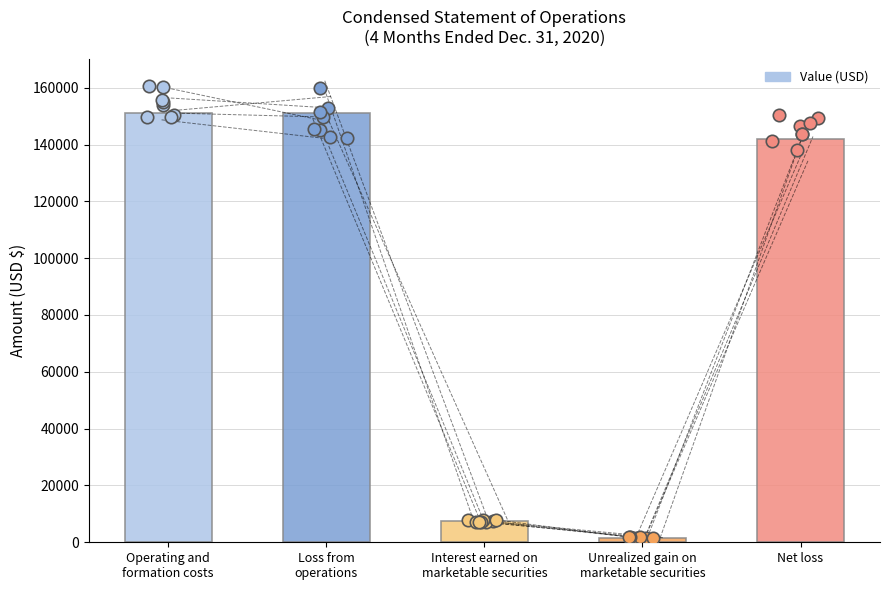

Between Interest earned on
marketable securities and Unrealized gain on
marketable securities, which is larger?

Interest earned on
marketable securities